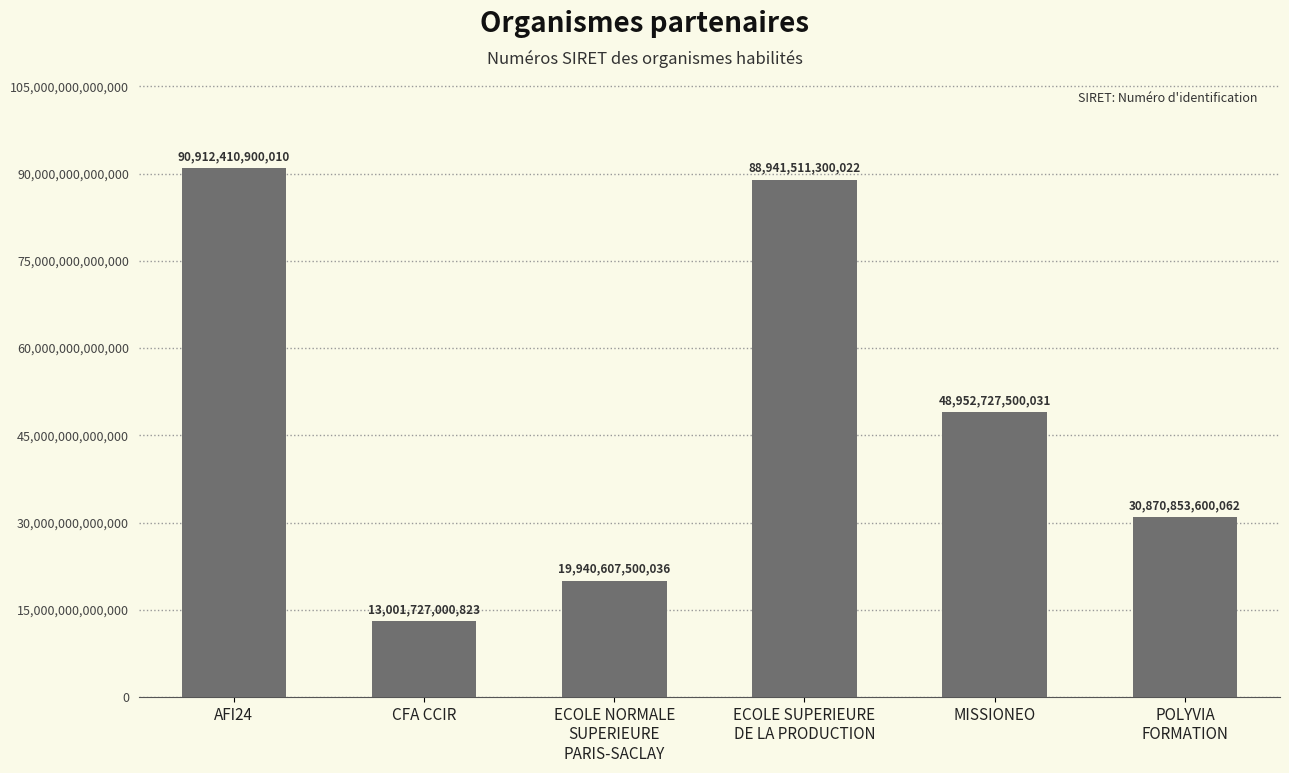

The value at MISSIONEO is 48952727500031. True or false?

True